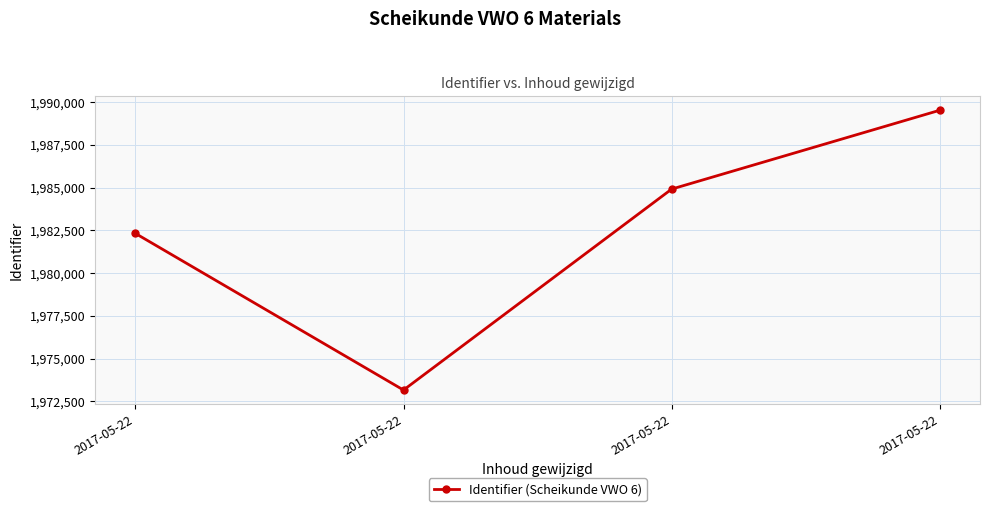

Reading left to right, transcribe all the data shown in this chart.

1982330	1973167	1984922	1989534